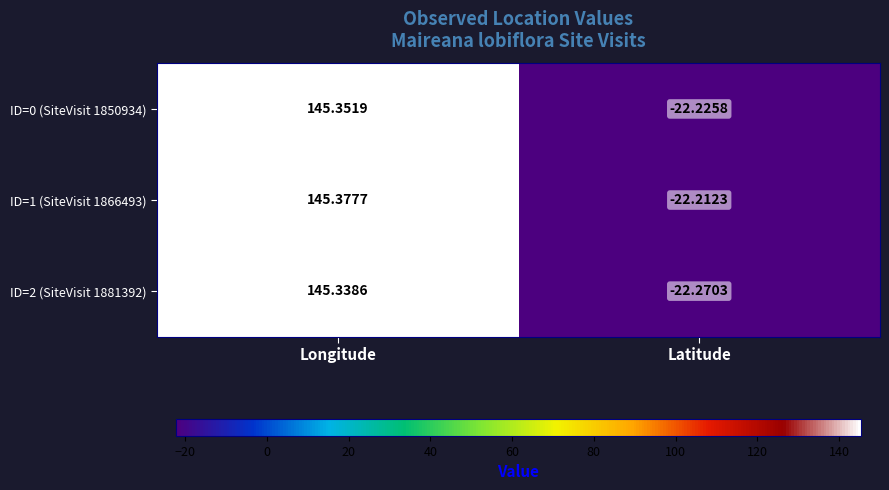

At which label does ID=2 (SiteVisit 1881392) reach its peak?

Longitude